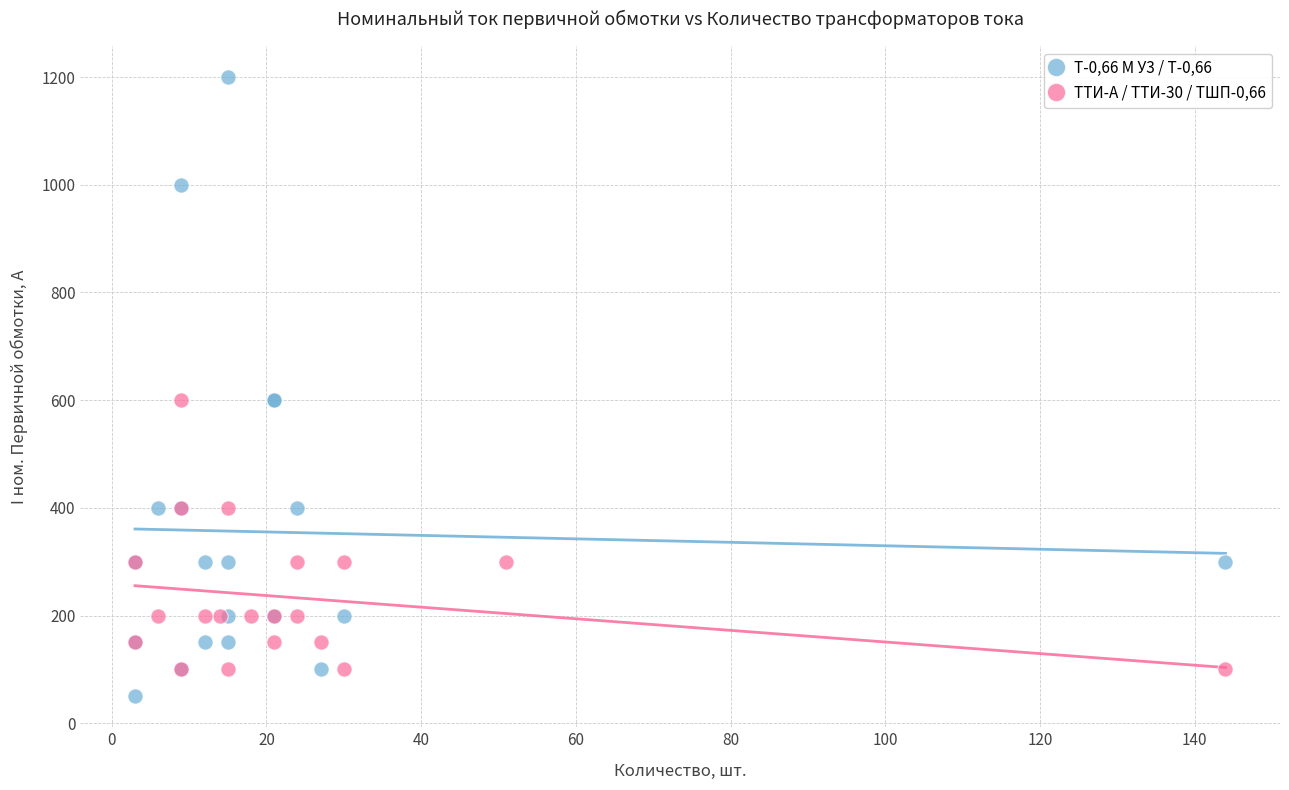

Which series contains the highest Y value?

Т-0,66 М У3 / Т-0,66